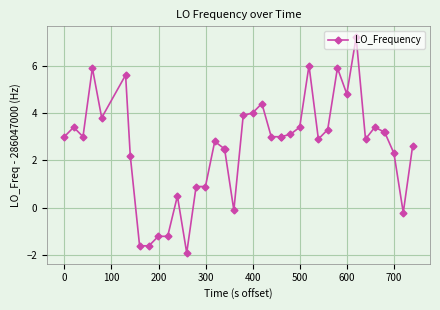

Is this an area chart (filled region under the line)?

No